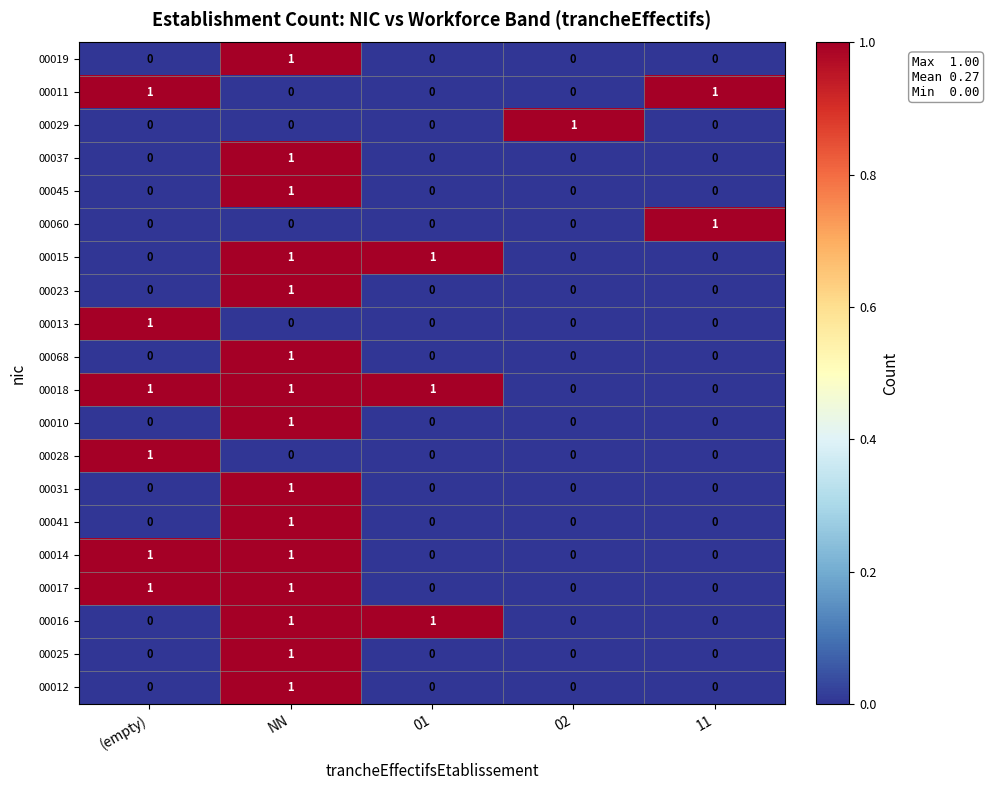

The 00060 series shows 0 at 01. True or false?

True